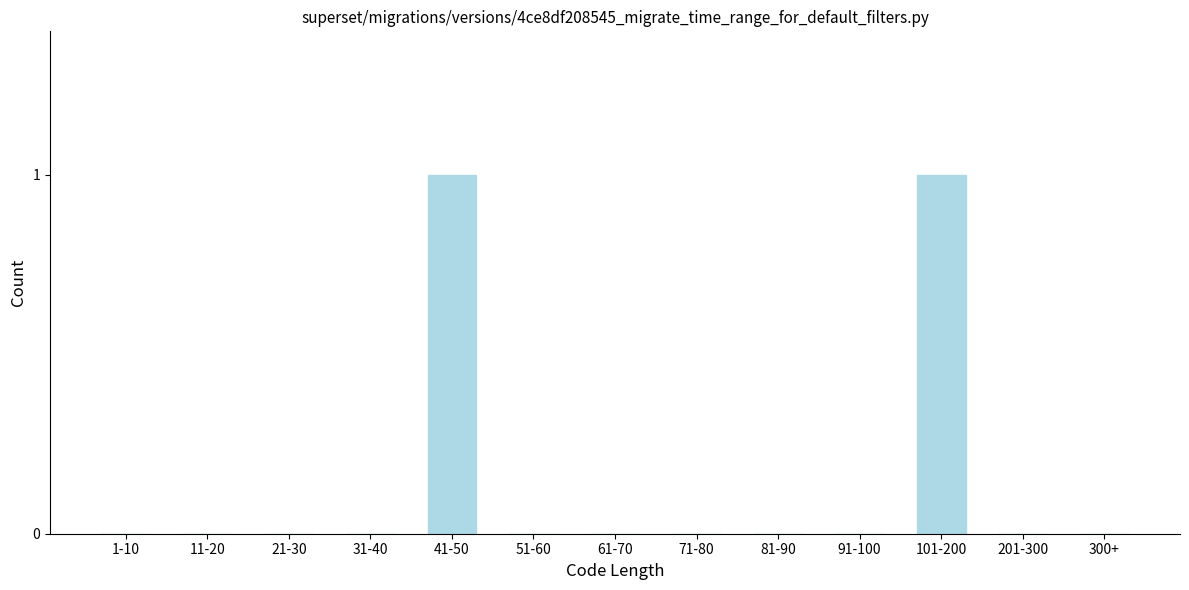

Reading left to right, list all the values displayed in this chart.

1-10=0	11-20=0	21-30=0	31-40=0	41-50=1	51-60=0	61-70=0	71-80=0	81-90=0	91-100=0	101-200=1	201-300=0	300+=0